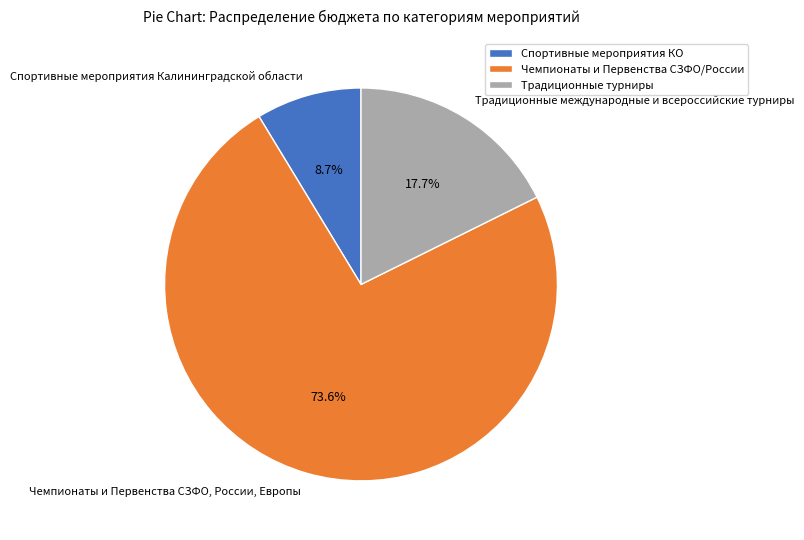

To the nearest percent, what is the difference between the largest and smallest slice percentages?

65%